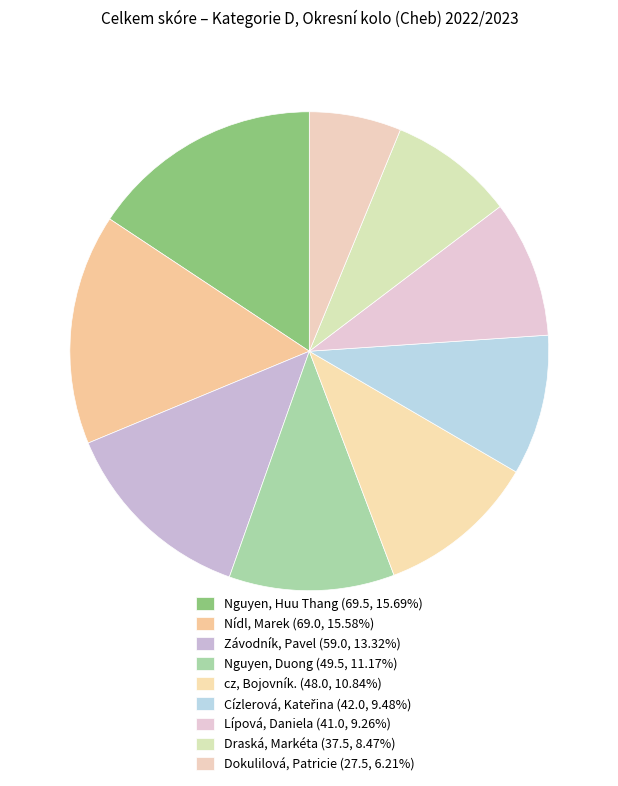

Rank the categories by value from lowest to highest.

Dokulilová, Patricie, Draská, Markéta, Lípová, Daniela, Cízlerová, Kateřina, cz, Bojovník., Nguyen, Duong, Závodník, Pavel, Nídl, Marek, Nguyen, Huu Thang